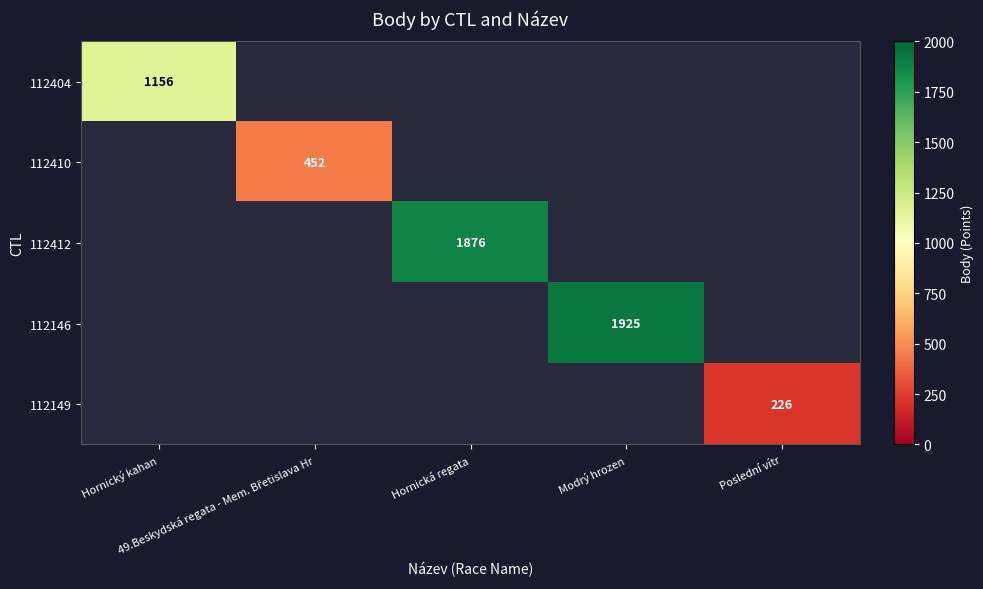

Which category has the lowest value across all series?

Poslední vítr